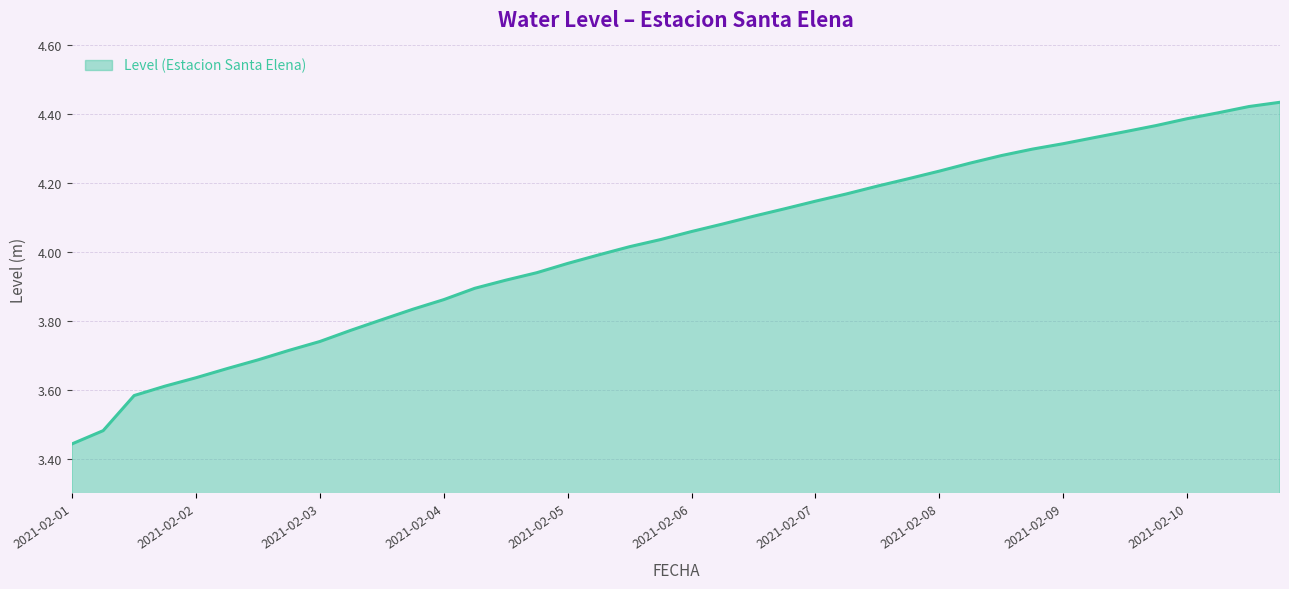

What is the difference between the maximum and minimum values?

1.0